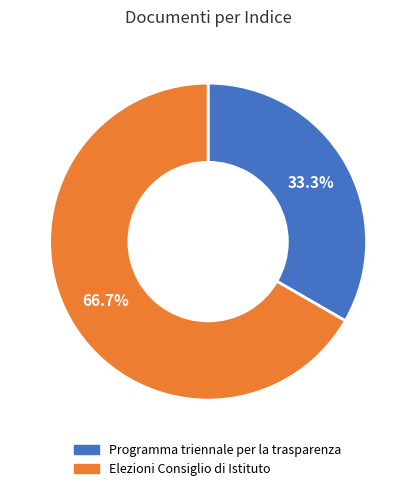

Which slice is the largest?

Elezioni Consiglio di Istituto